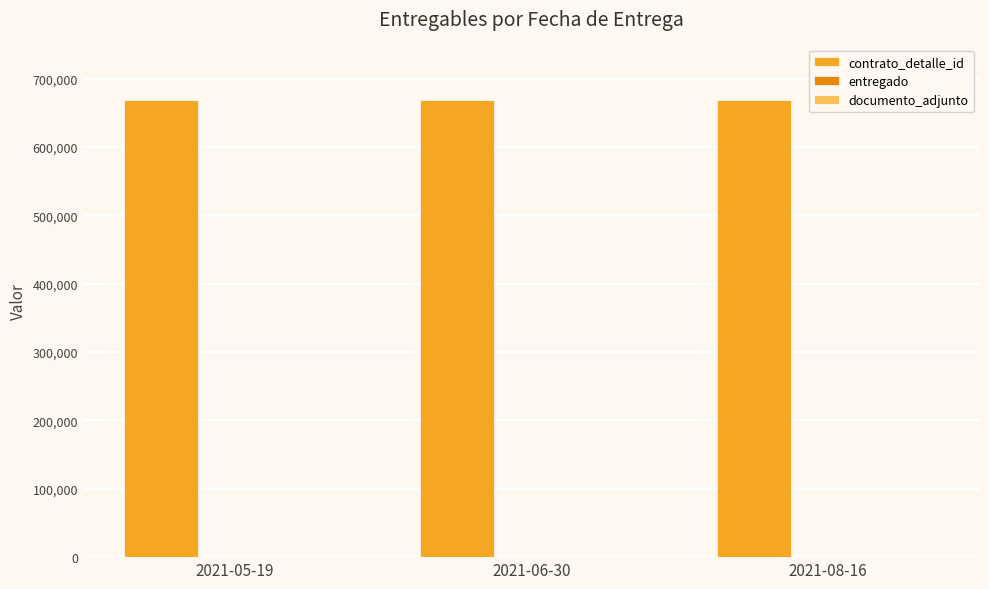

What is the highest value of the contrato_detalle_id series?

668102